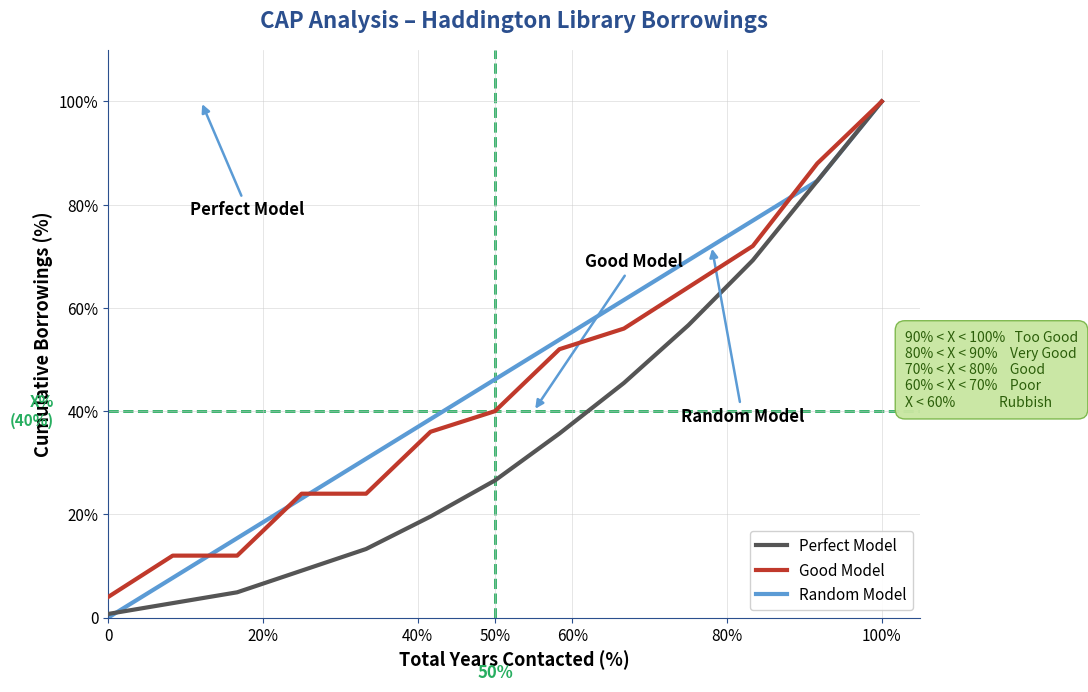

Does the chart display data point markers on the line(s)?

No